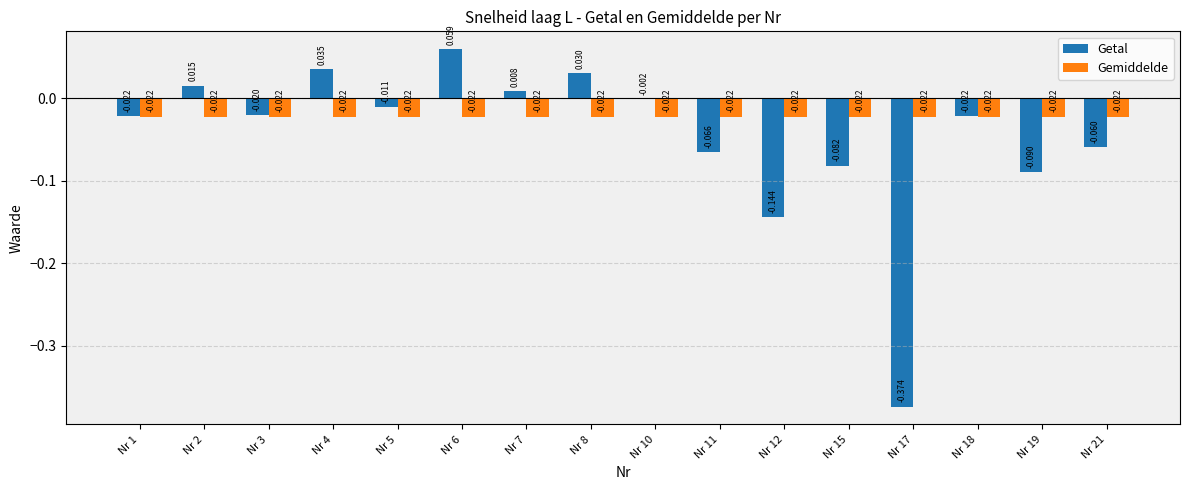

Rank the series by their maximum value, from highest to lowest.

Getal, Gemiddelde